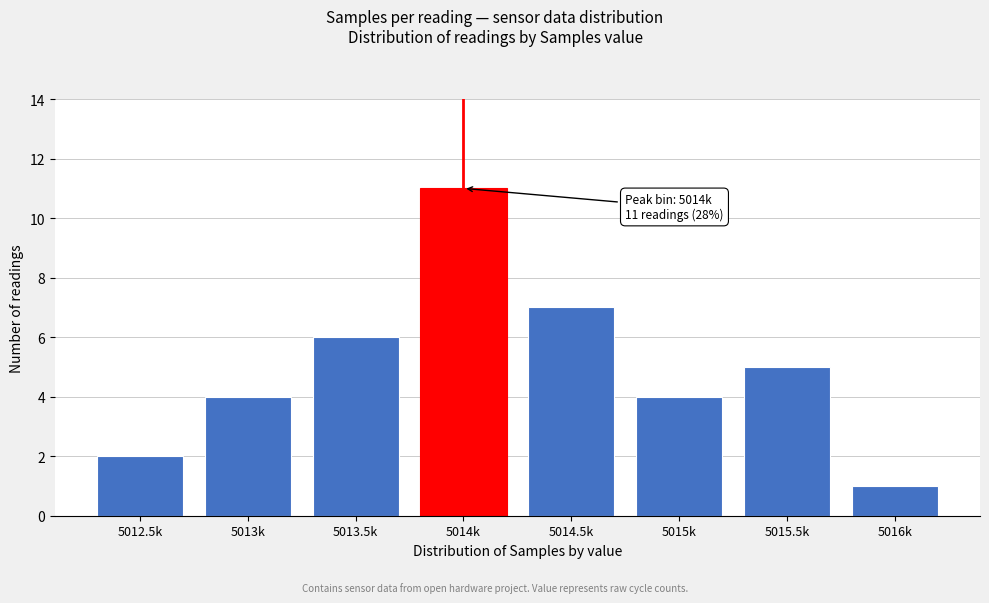

Reading right to left, what are all the values shown in this chart?

1	5	4	7	11	6	4	2